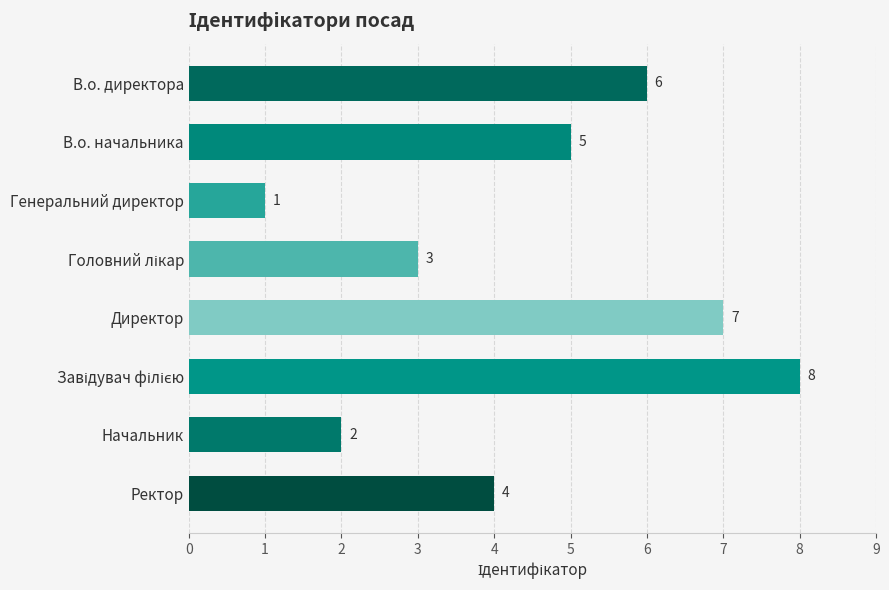

The value at Начальник is 2. True or false?

True